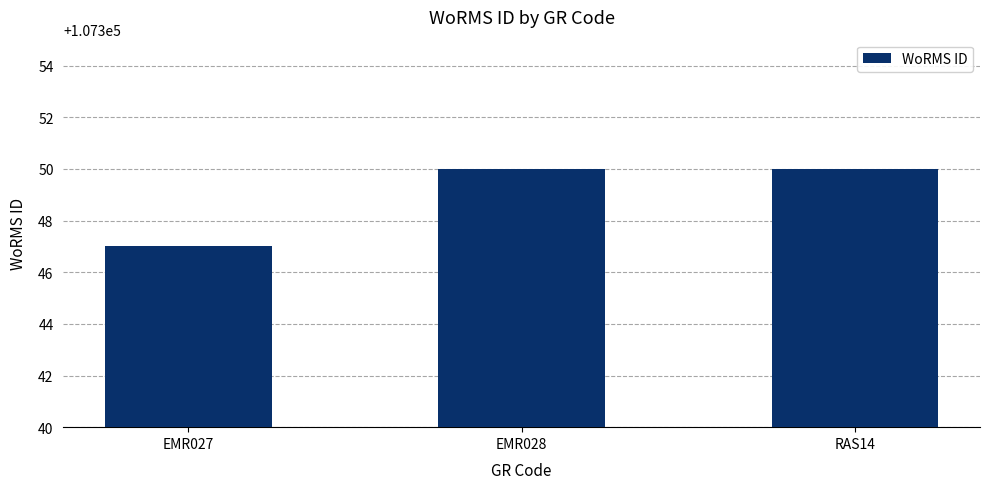

What position from the left is EMR028?

2